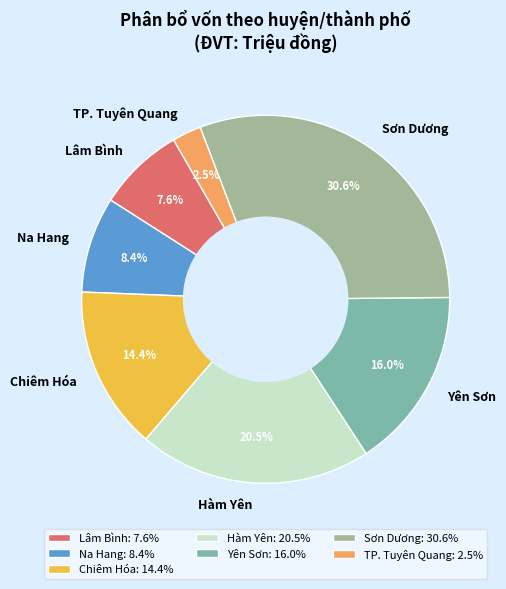

Rank the categories by value from lowest to highest.

TP. Tuyên Quang, Lâm Bình, Na Hang, Chiêm Hóa, Yên Sơn, Hàm Yên, Sơn Dương